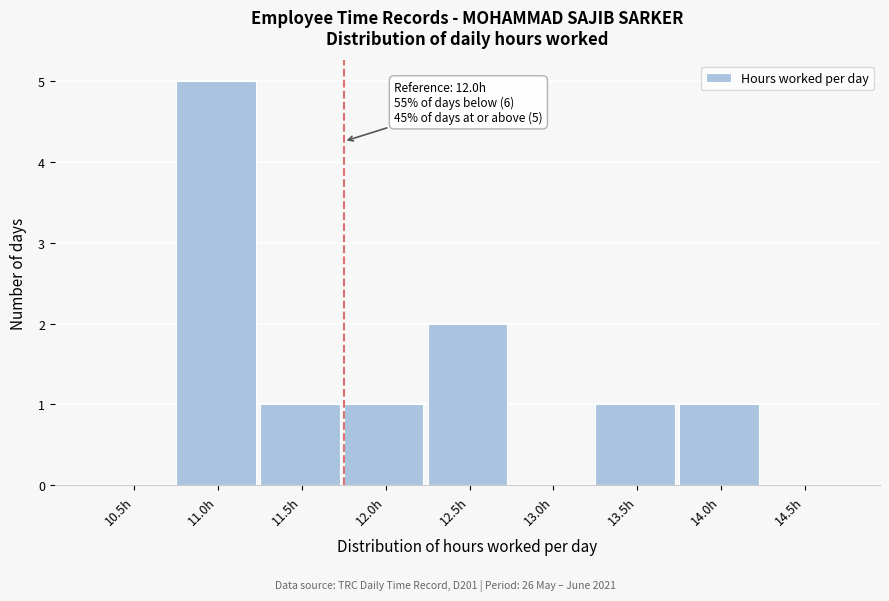

Reading right to left, transcribe all the data shown in this chart.

14.5h=0	14.0h=1	13.5h=1	13.0h=0	12.5h=2	12.0h=1	11.5h=1	11.0h=5	10.5h=0